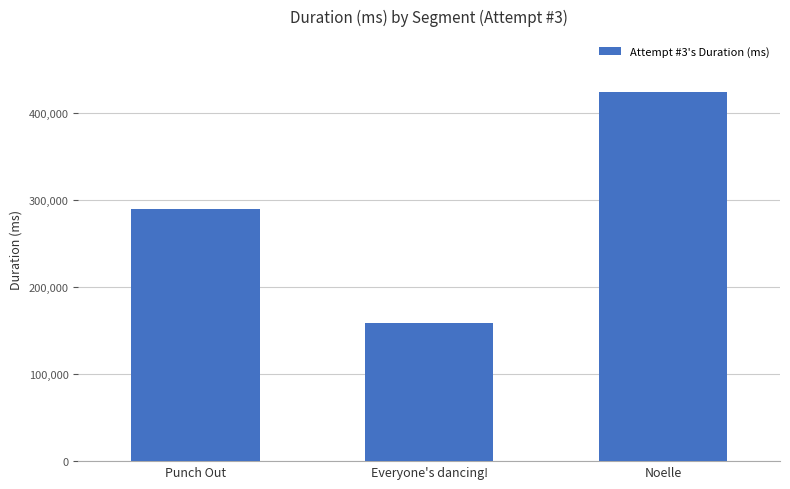

How many distinct data groups are displayed?

1